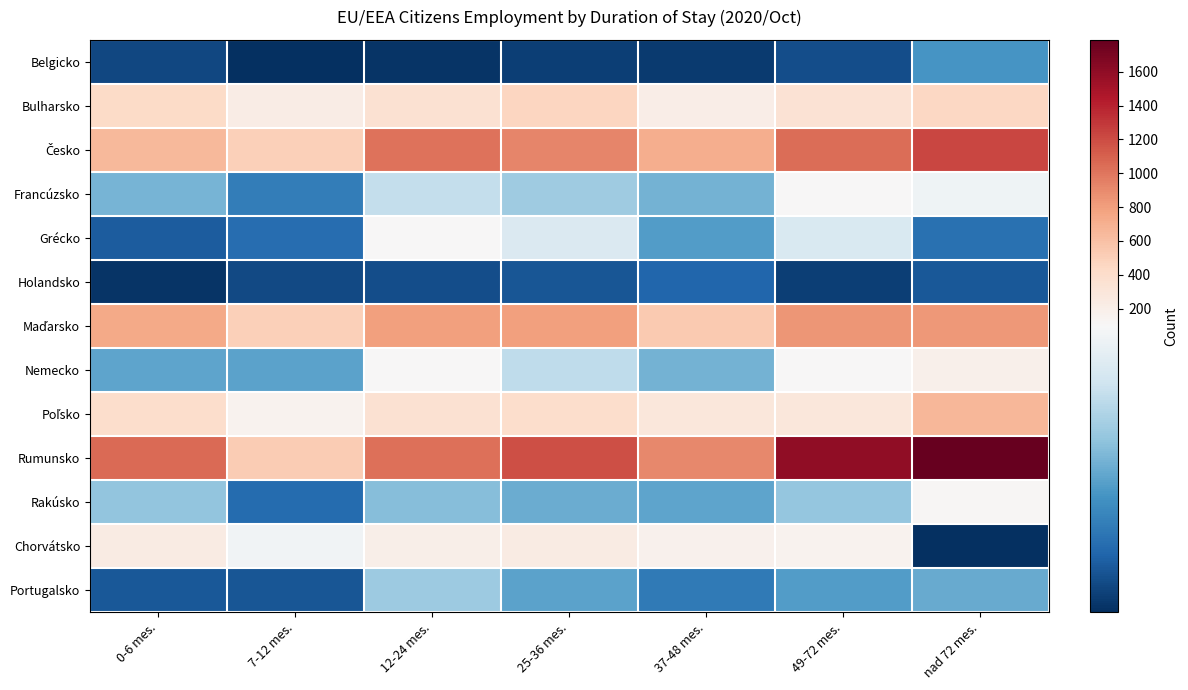

Count the number of categories in the chart.

7